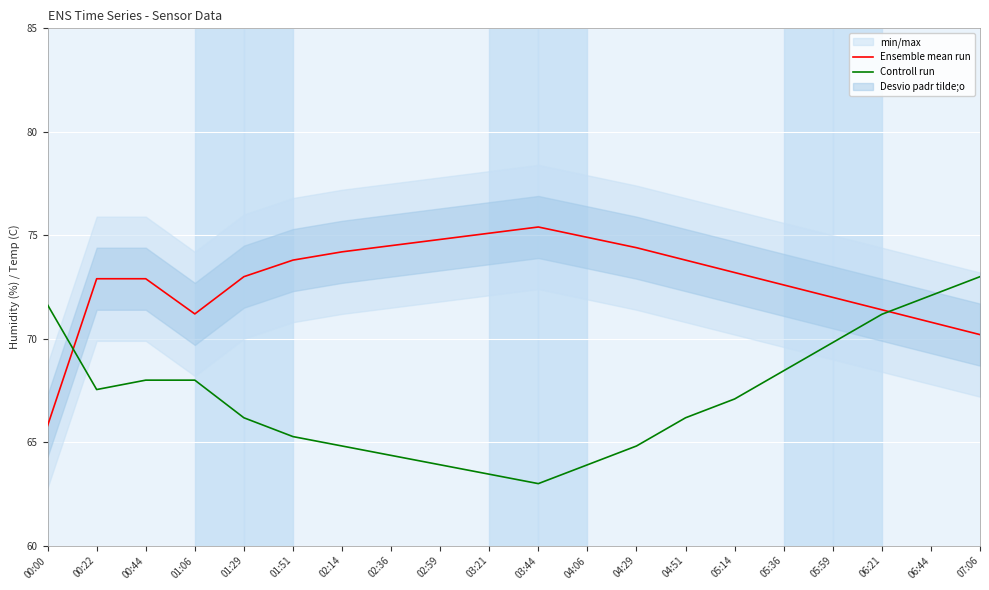

Reading left to right, transcribe all the data shown in this chart.

Ensemble mean run: 65.8	72.9	72.9	71.2	73.0	73.8	74.2	74.5	74.8	75.1	75.4	74.9	74.4	73.8	73.2	72.6	72.0	71.4	70.8	70.2
Controll run: 71.6	67.5	68.0	68.0	66.2	65.3	64.8	64.4	63.9	63.5	63.0	63.9	64.8	66.2	67.1	68.5	69.8	71.2	72.1	73.0